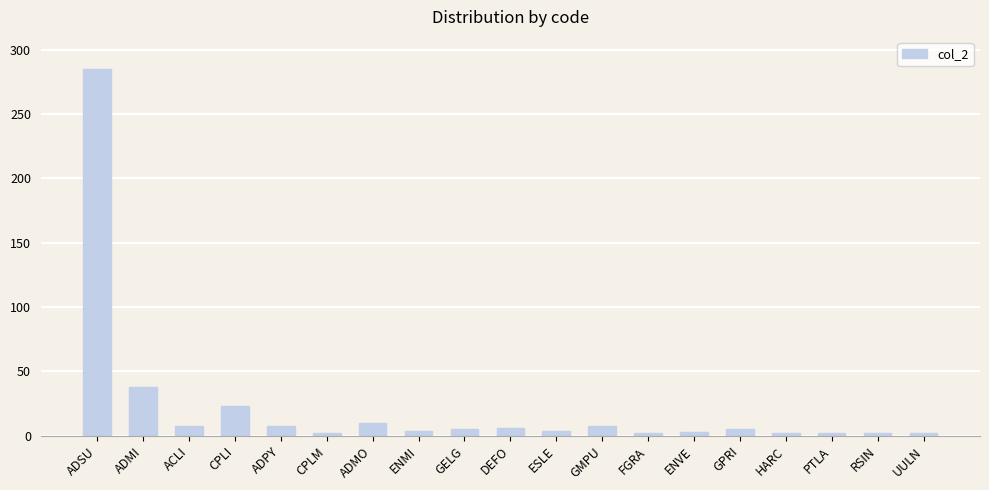

Are the bars grouped side by side (vs. stacked)?

No